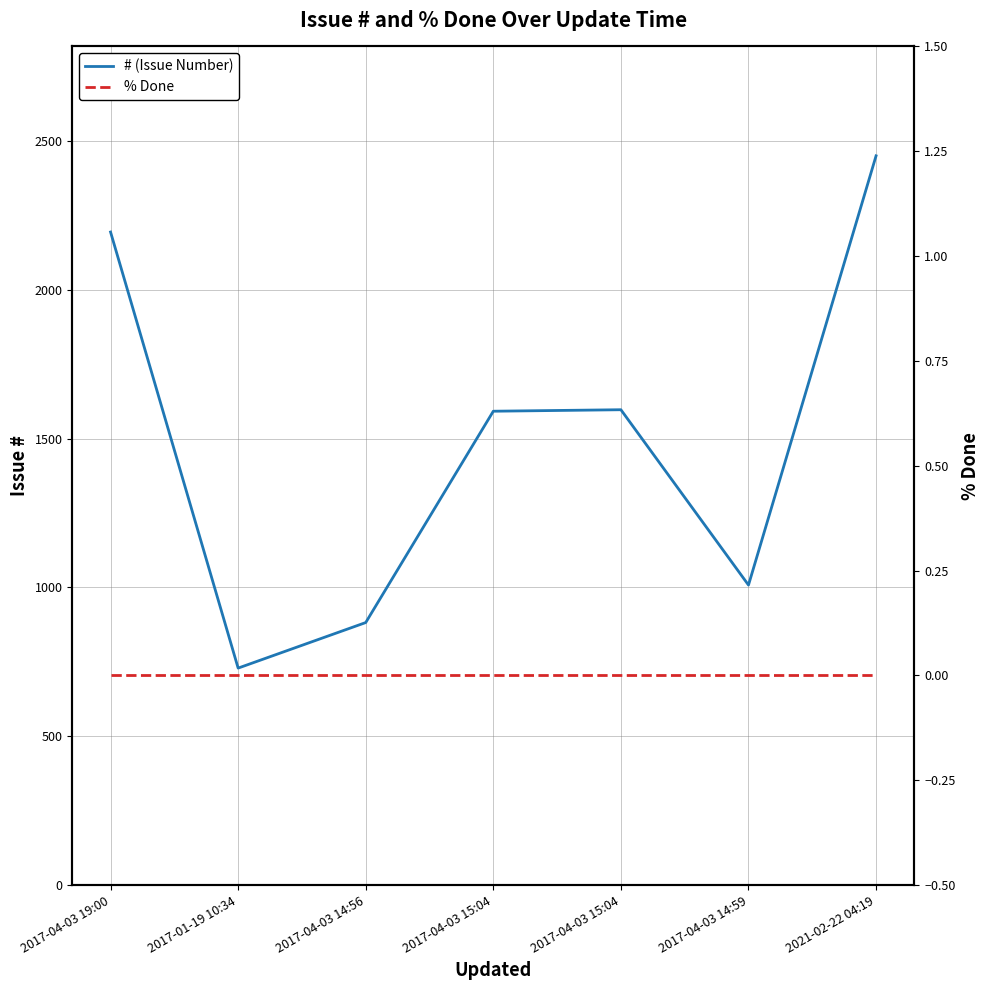

Reading right to left, what are all the values shown in this chart?

# (Issue Number): 2021-02-22 04:19=2450	2017-04-03 14:59=1008	2017-04-03 15:04=1597	2017-04-03 15:04=1592	2017-04-03 14:56=882	2017-01-19 10:34=729	2017-04-03 19:00=2194
% Done: 2021-02-22 04:19=0	2017-04-03 14:59=0	2017-04-03 15:04=0	2017-04-03 15:04=0	2017-04-03 14:56=0	2017-01-19 10:34=0	2017-04-03 19:00=0